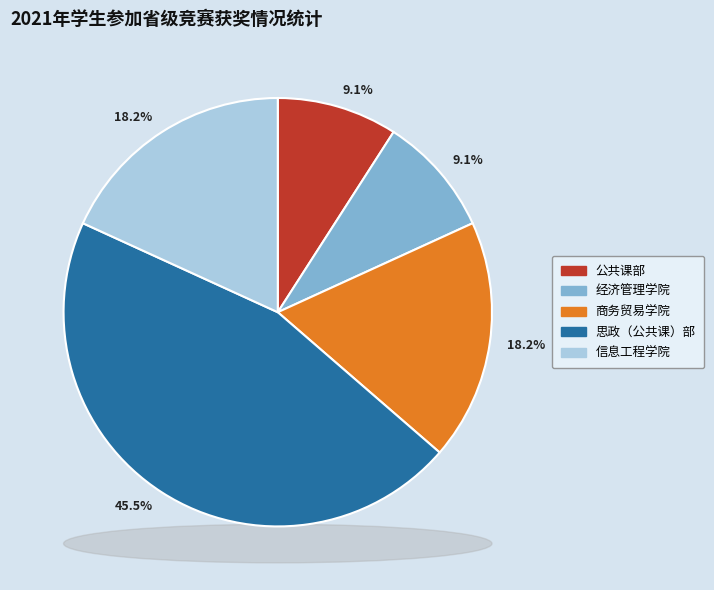

Does 思政（公共课）部 represent more than half of the total?

No